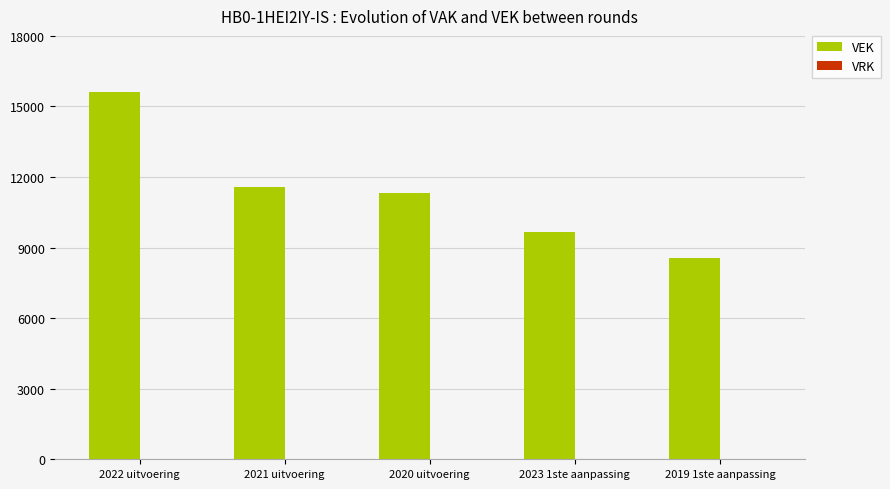

The value at 2019 1ste aanpassing is 15087. True or false?

False